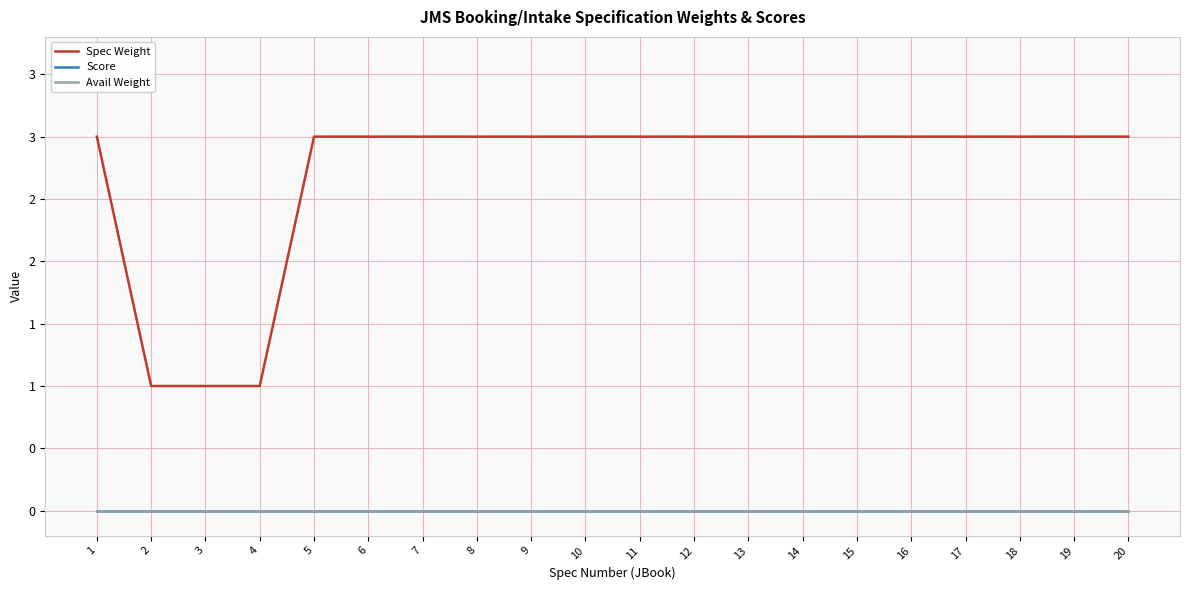

What is the average value of the Spec Weight series?

3